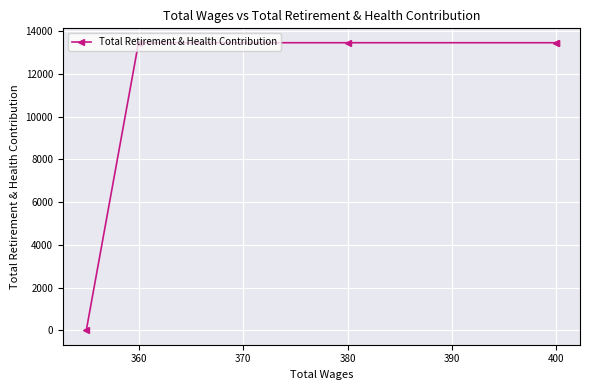

Is it true that the value at 360 is 13464?

True